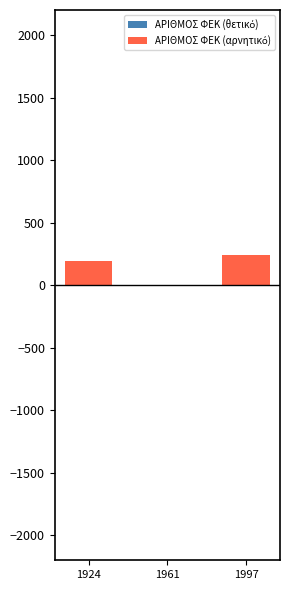

True or false: ΑΡΙΘΜΟΣ ΦΕΚ (αρνητικό) has a value of 156 at 1961.

False